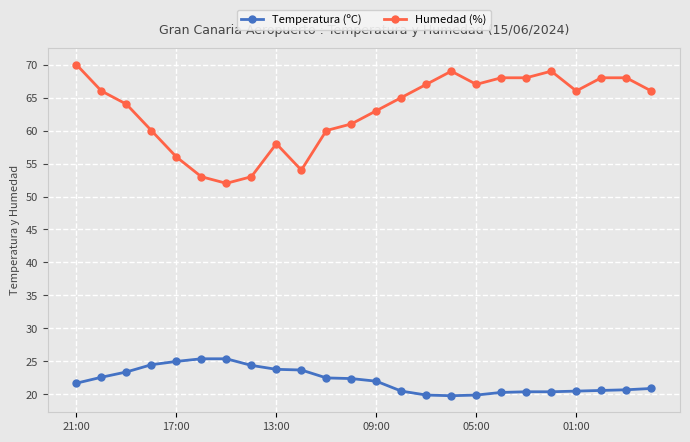

Which series has the widest spread of values?

Humedad (%)